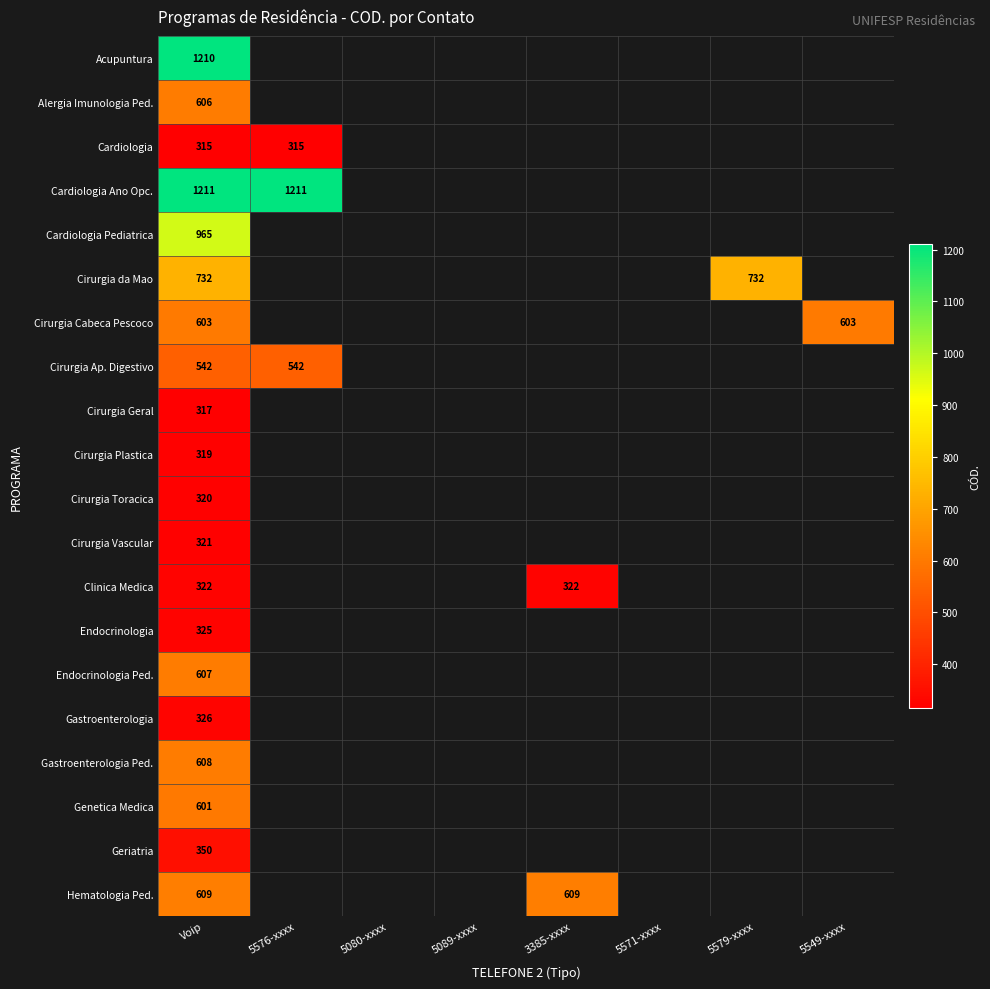

The value of Cirurgia Toracica at Voip is 320. True or false?

True